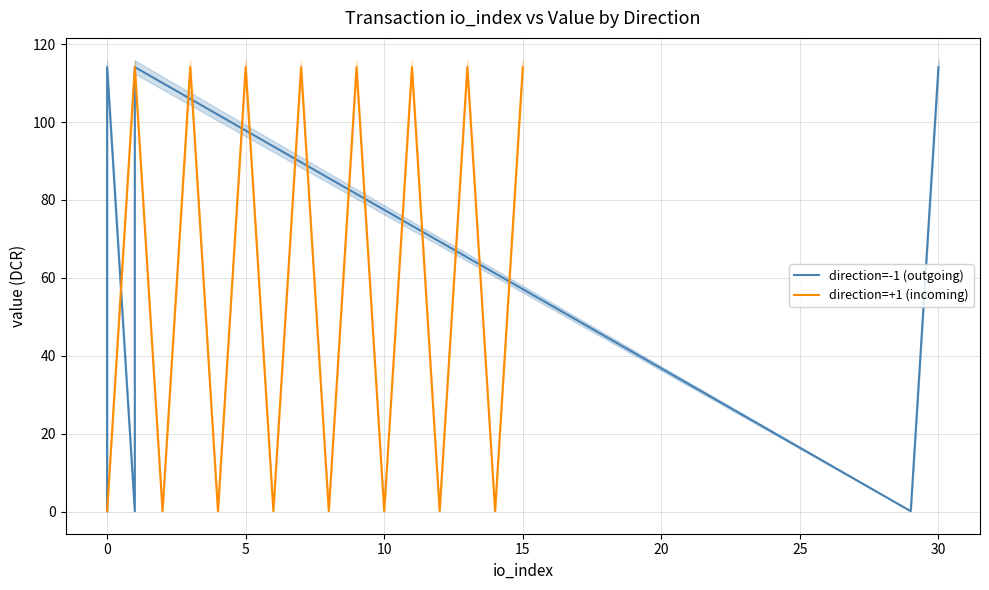

True or false: direction=+1 (incoming) and direction=-1 (outgoing) cross at least once.

True